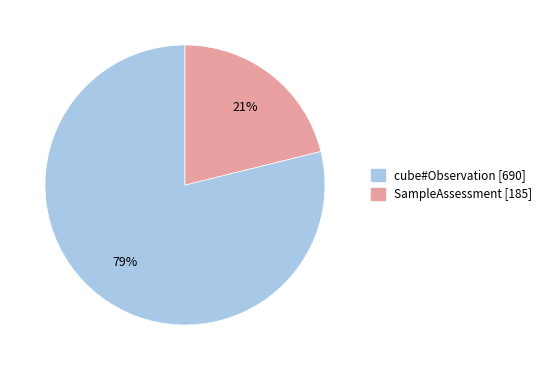

To the nearest percent, what is the average slice percentage?

50%